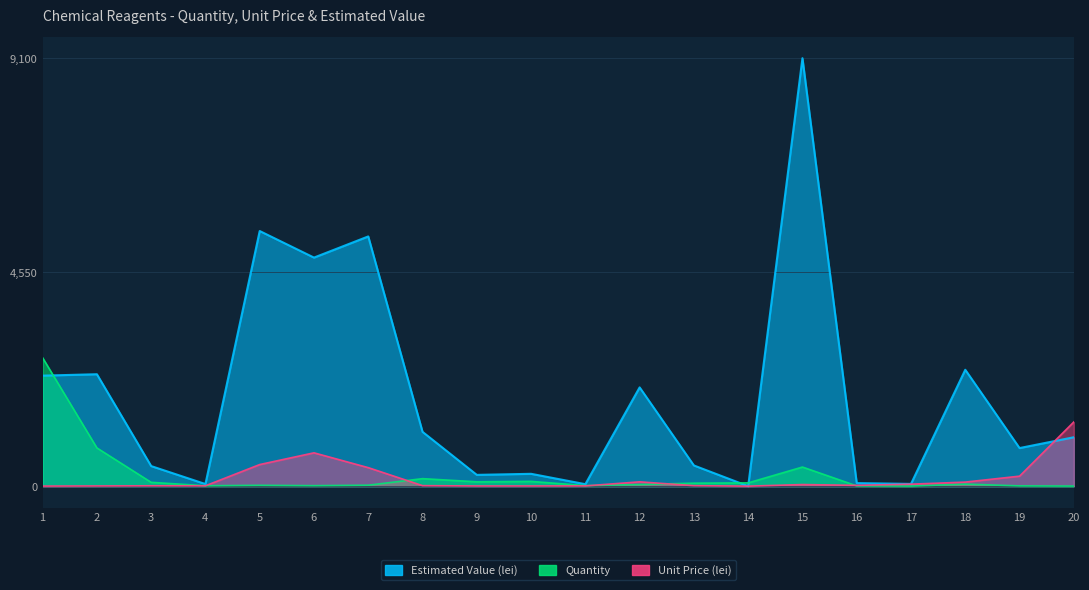

Is it true that Quantity equals 2730.0 at 1?

True